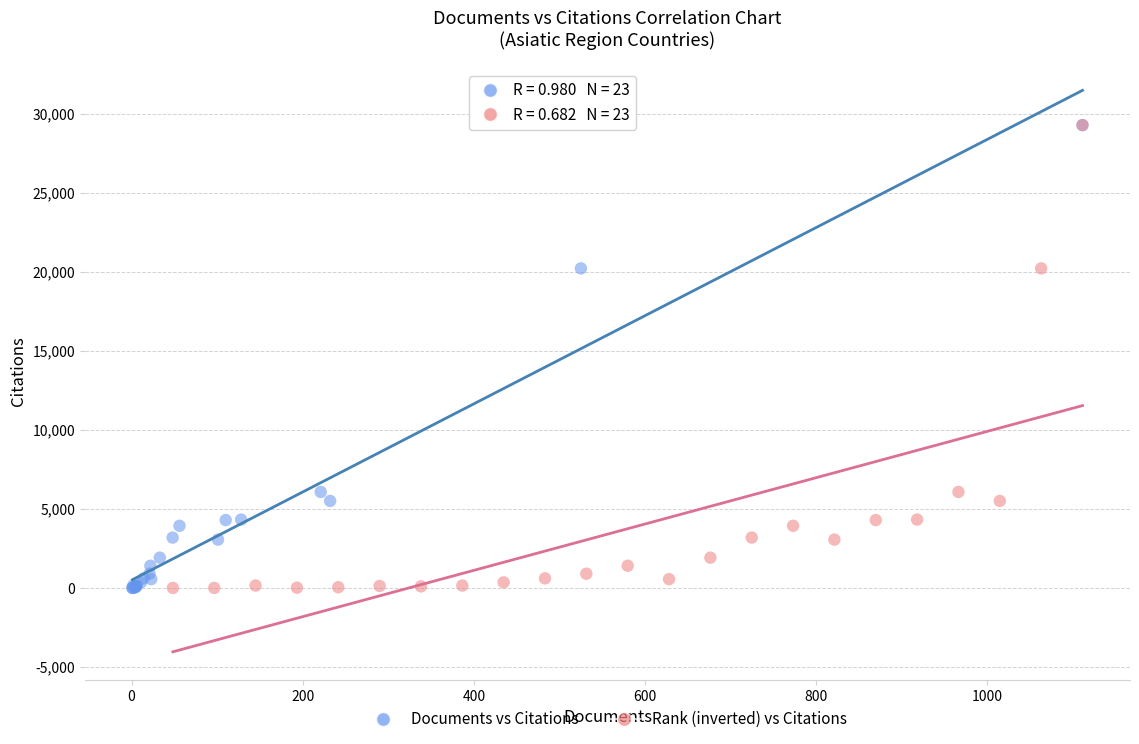

What are all the series names shown in the legend?

Documents vs Citations, Rank (inverted) vs Citations